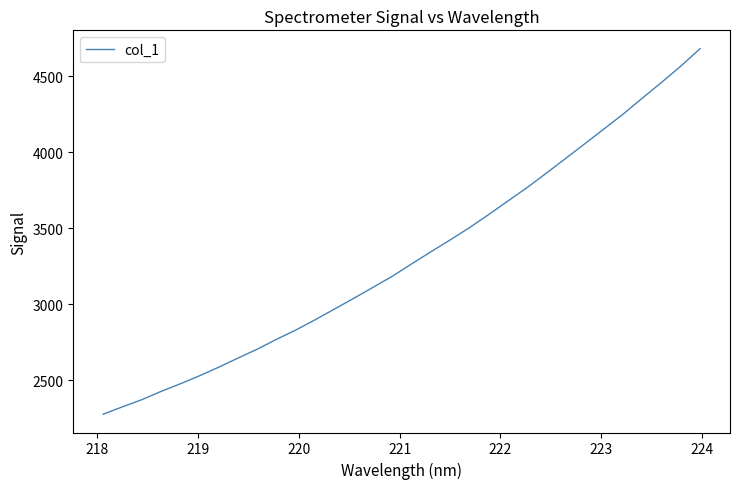

What is the maximum value shown in the chart?

4683.0